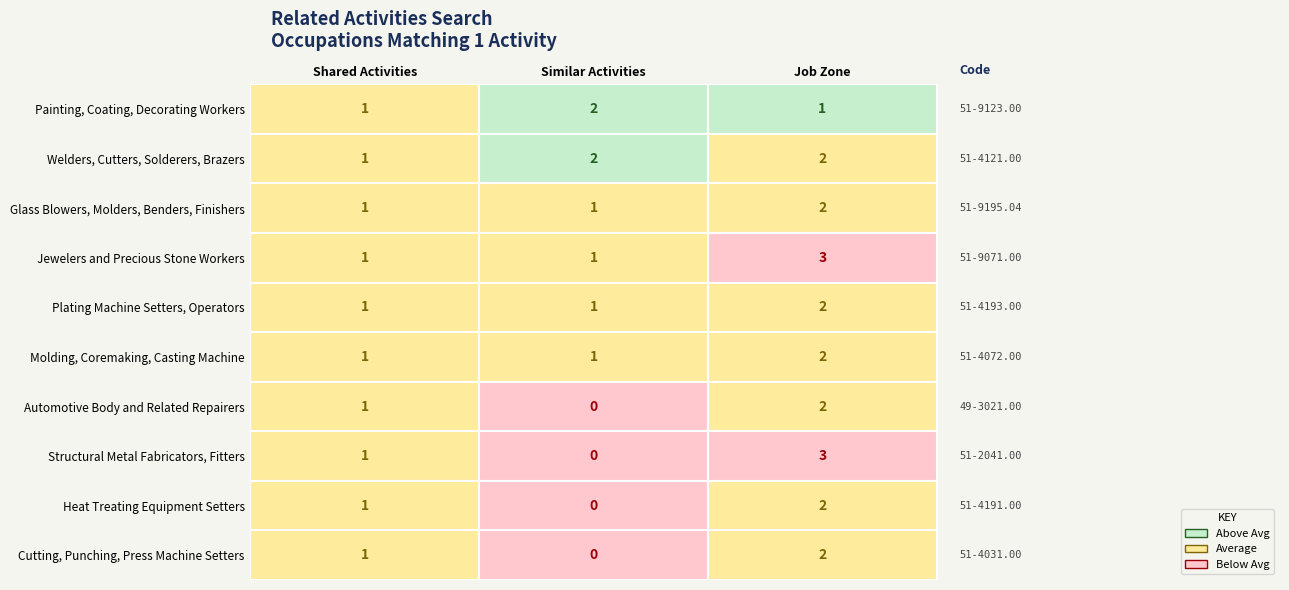

List the series in order of their peak value, lowest first.

Painting, Coating, Decorating Workers, Welders, Cutters, Solderers, Brazers, Glass Blowers, Molders, Benders, Finishers, Plating Machine Setters, Operators, Molding, Coremaking, Casting Machine, Automotive Body and Related Repairers, Heat Treating Equipment Setters, Cutting, Punching, Press Machine Setters, Jewelers and Precious Stone Workers, Structural Metal Fabricators, Fitters